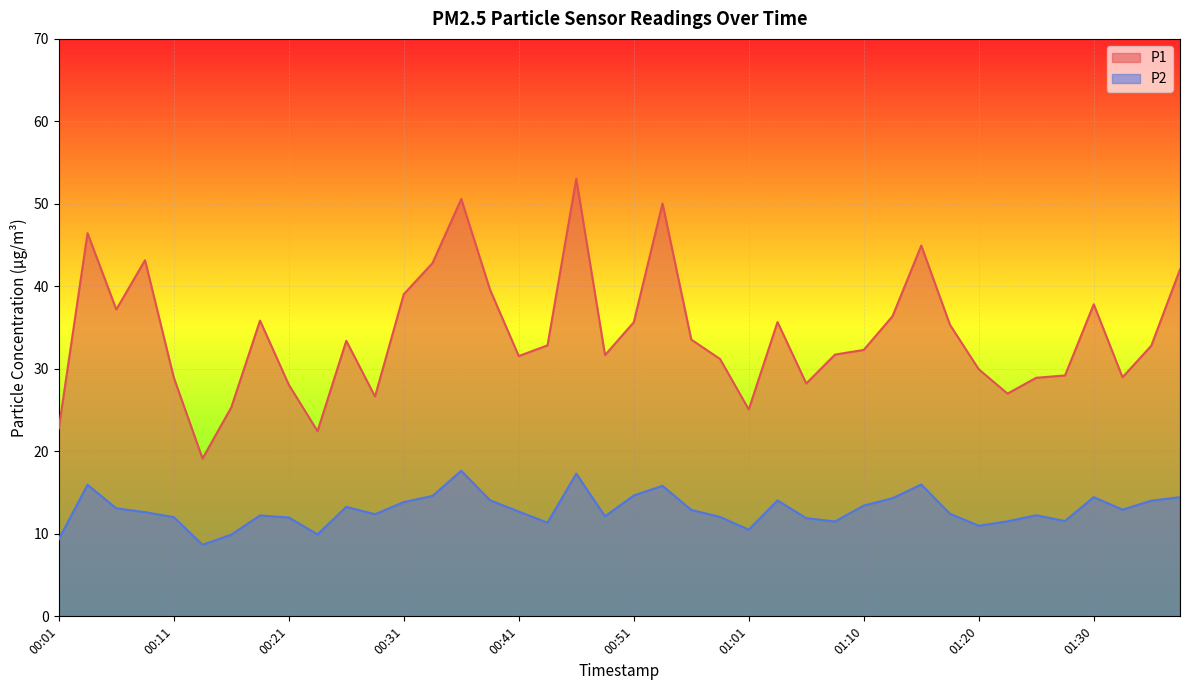

Which has a higher value, 00:46 or 00:26?

00:46